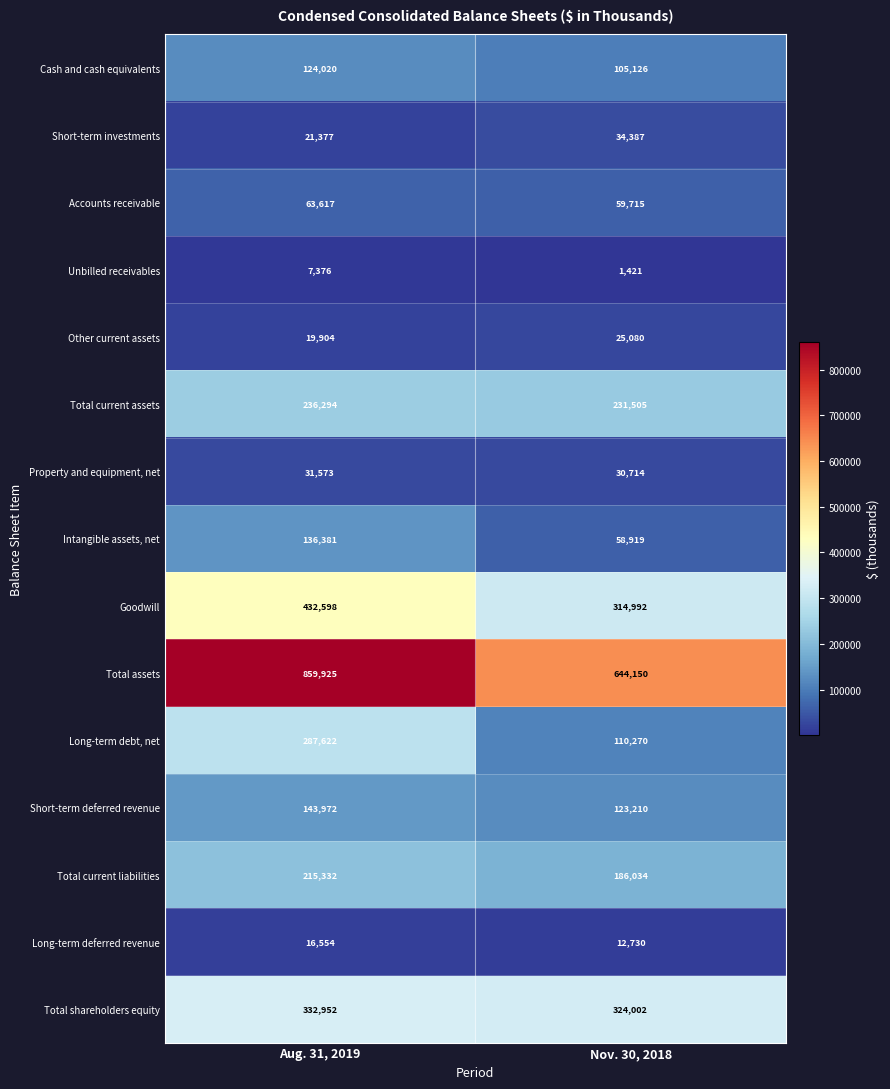

At Aug. 31, 2019, list the series in order from smallest to largest.

Unbilled receivables, Long-term deferred revenue, Other current assets, Short-term investments, Property and equipment, net, Accounts receivable, Cash and cash equivalents, Intangible assets, net, Short-term deferred revenue, Total current liabilities, Total current assets, Long-term debt, net, Total shareholders equity, Goodwill, Total assets